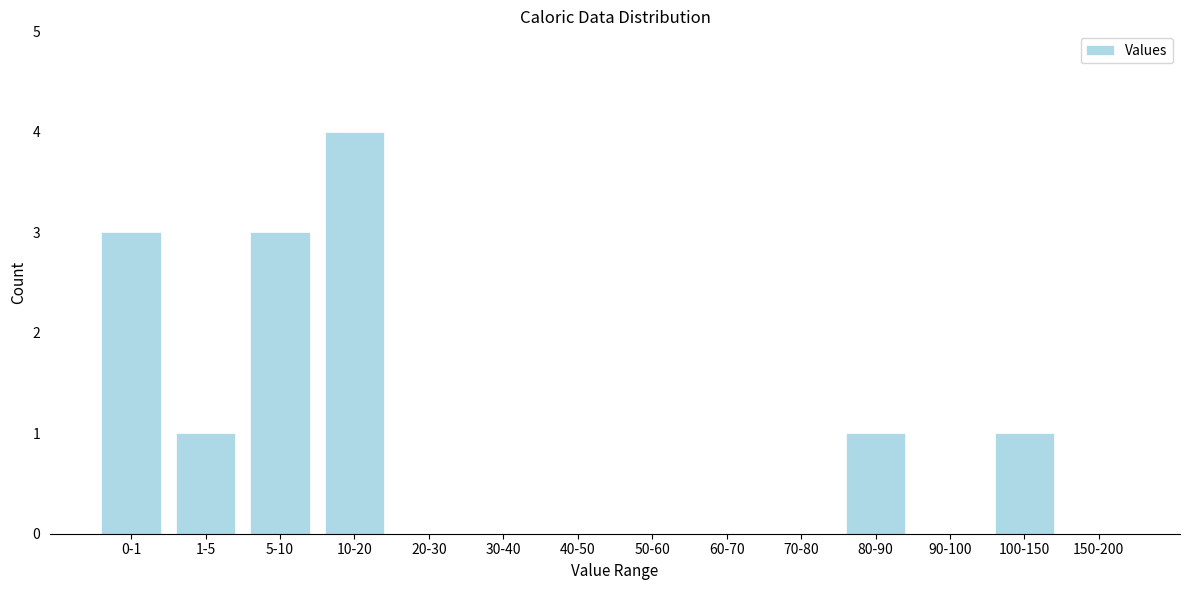

Reading left to right, extract all data points from this chart.

0-1=3	1-5=1	5-10=3	10-20=4	20-30=0	30-40=0	40-50=0	50-60=0	60-70=0	70-80=0	80-90=1	90-100=0	100-150=1	150-200=0